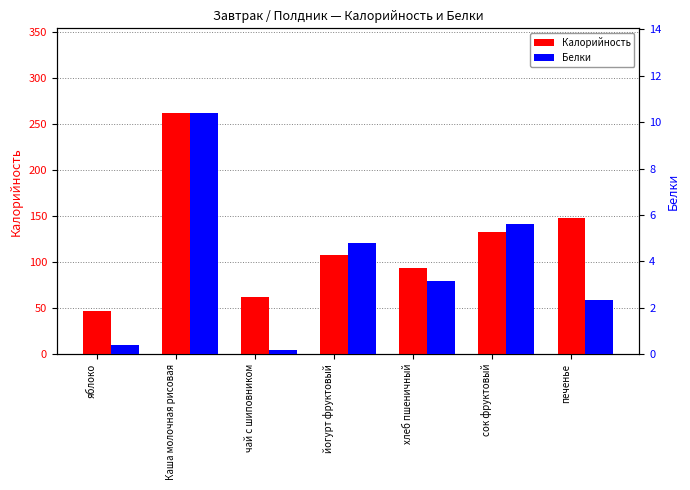

Which series has the largest total across all categories?

Калорийность